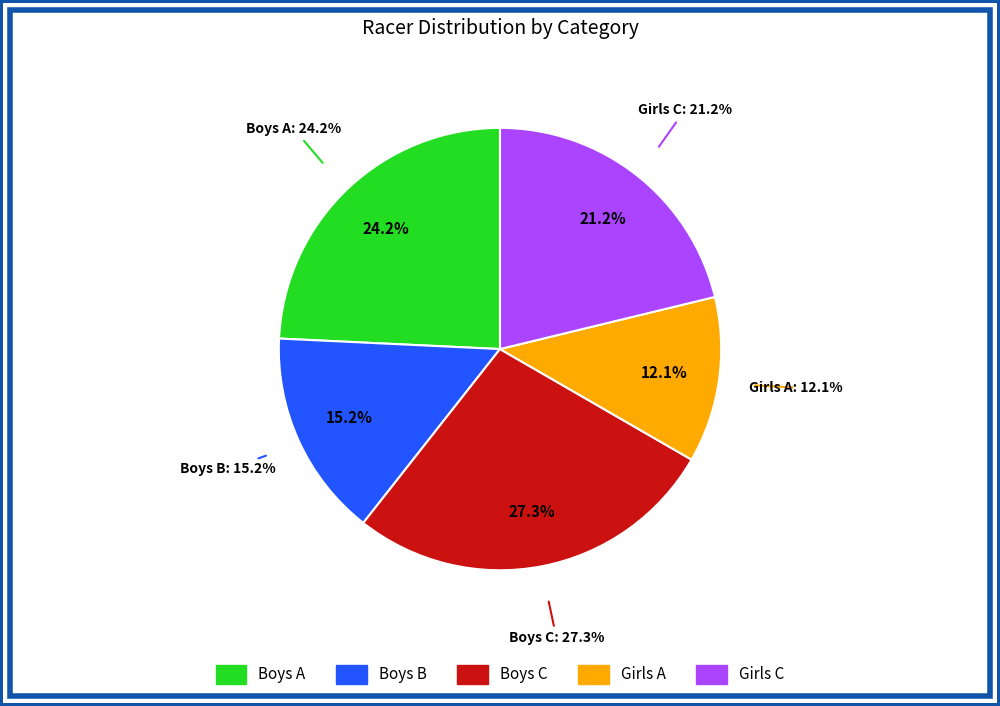

Does Boys B account for over 50% of the chart?

No